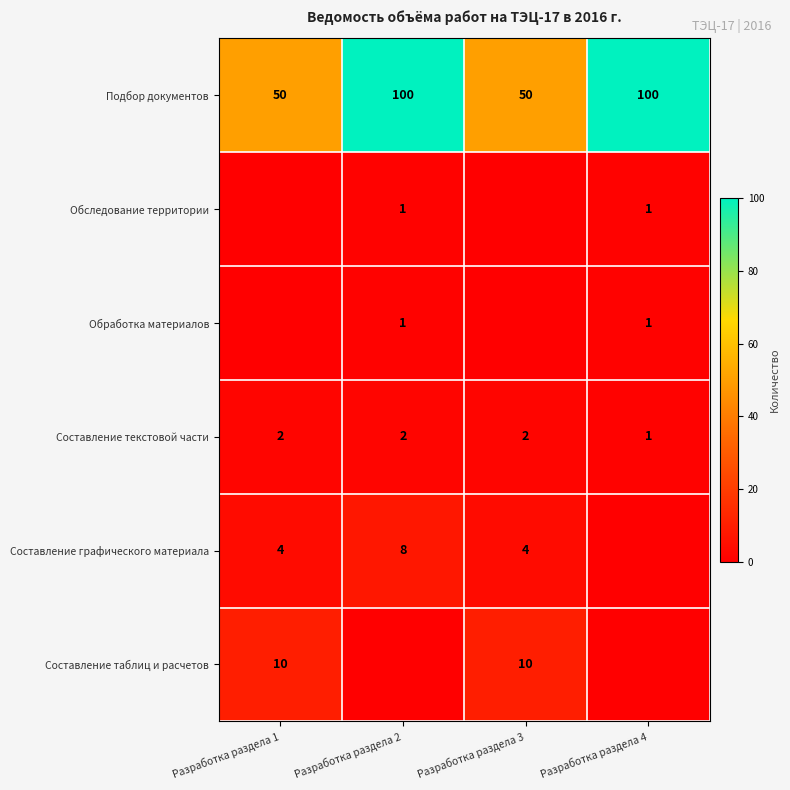

Which has a higher value, Разработка раздела 2 or Разработка раздела 4?

Разработка раздела 2